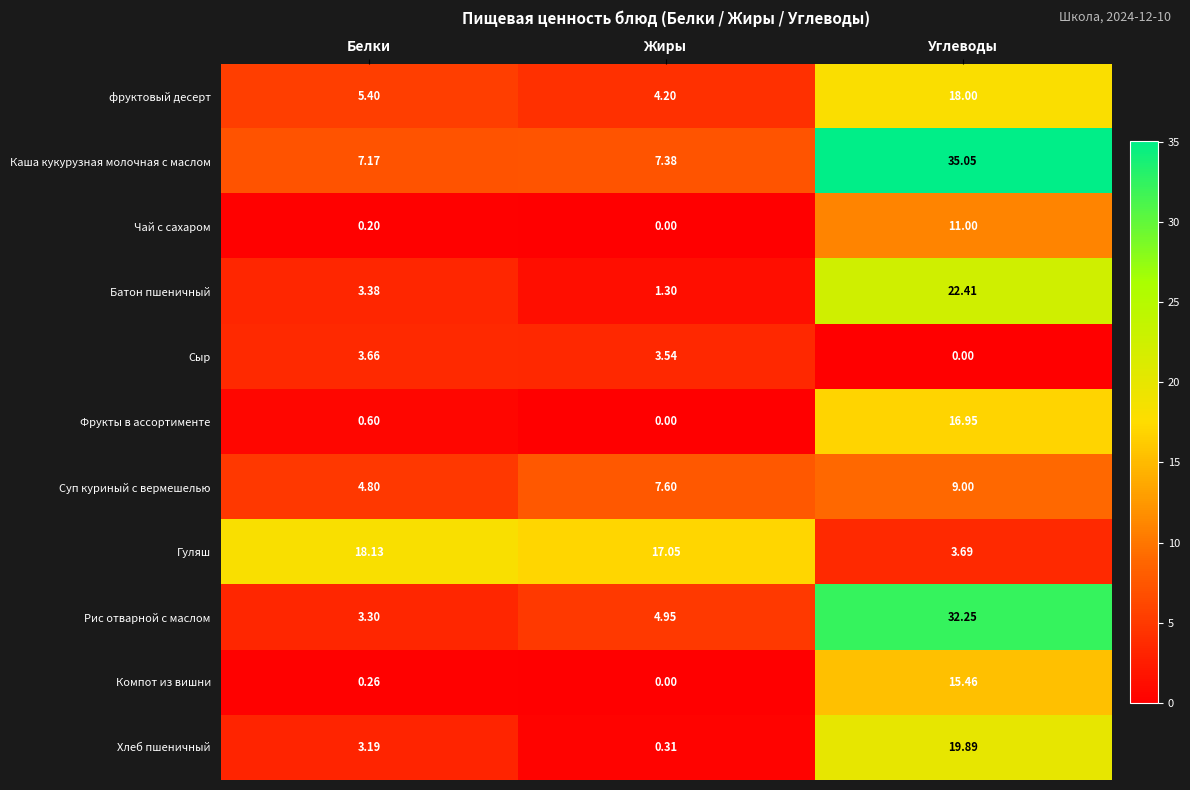

Between Белки and Углеводы, which series saw the biggest shift?

Рис отварной с маслом